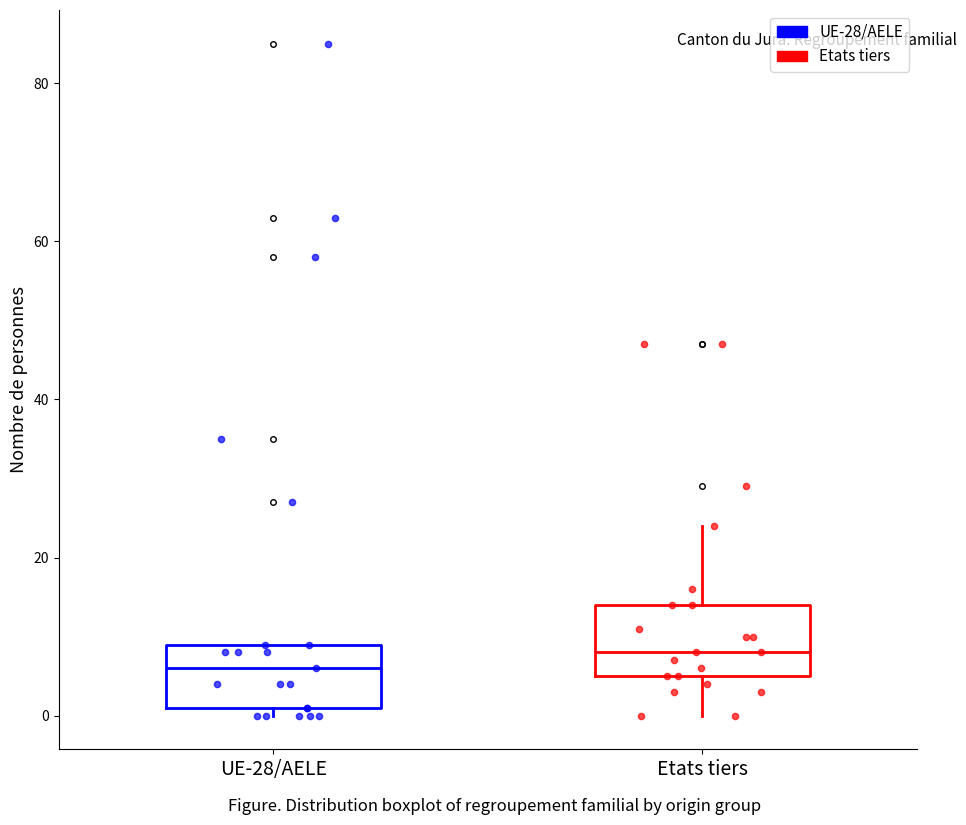

Reading left to right, transcribe this box plot: for each box, give where its median line is, the range the box spans, and where its two whiskers end, as read against the y-axis. The values are not printed on the chart, so give them approximately, as read against the axis.

UE-28/AELE: median 6, box 2 to 10, whiskers 0 to 10
Etats tiers: median 8, box 6 to 14, whiskers 0 to 24